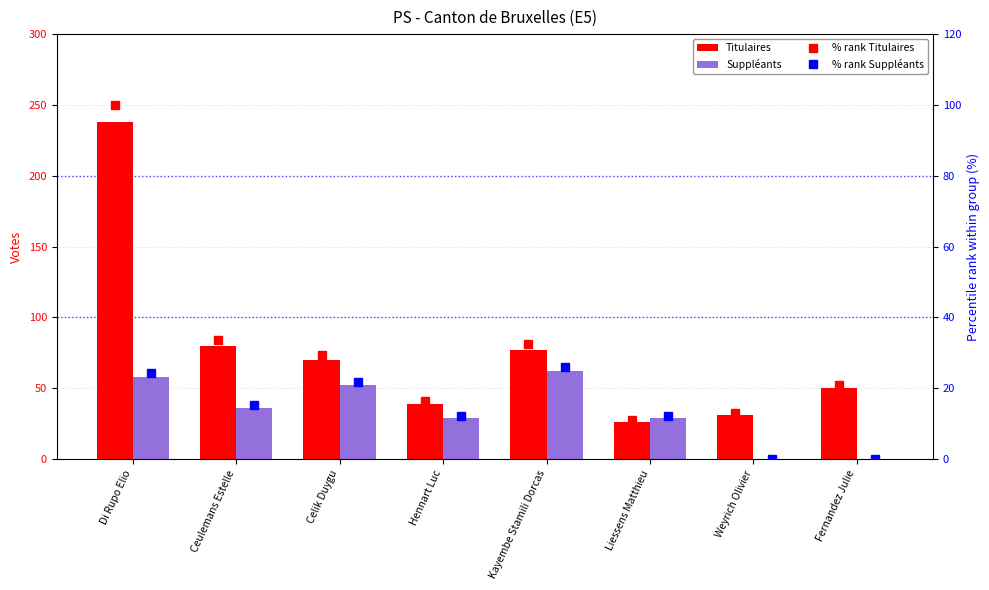

How many groups of bars are there?

8